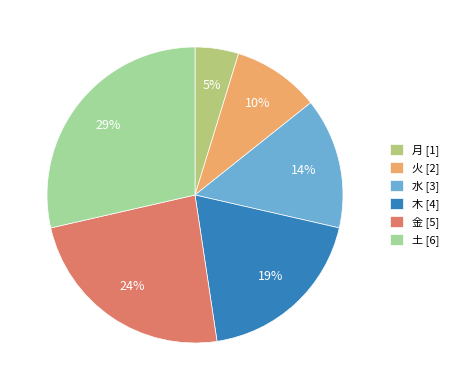

True or false: 火 accounts for 1% of the total.

False